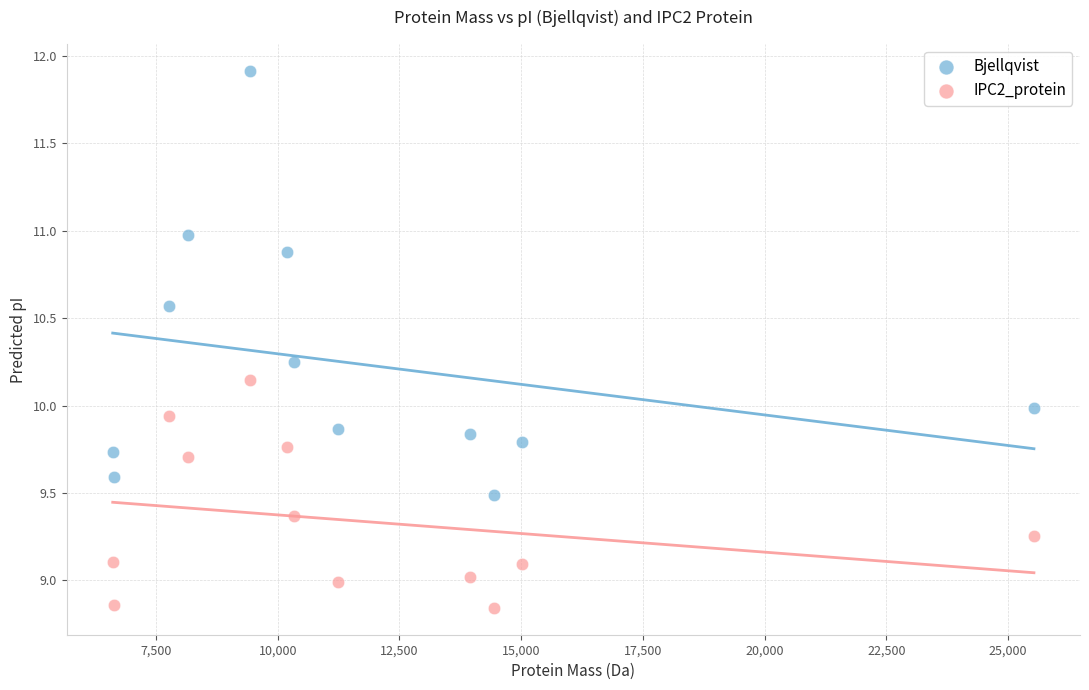

Which series reaches the minimum Y coordinate?

IPC2_protein